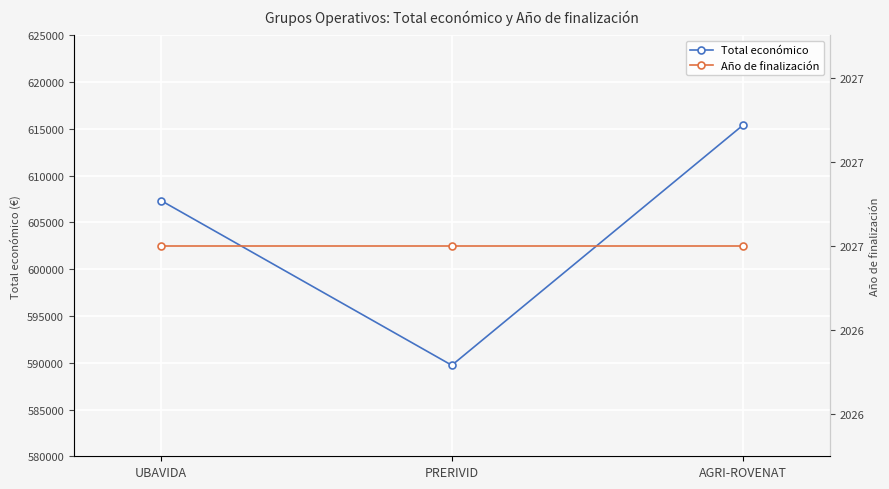

What is the difference between the maximum and minimum values in the Total económico series?

25644